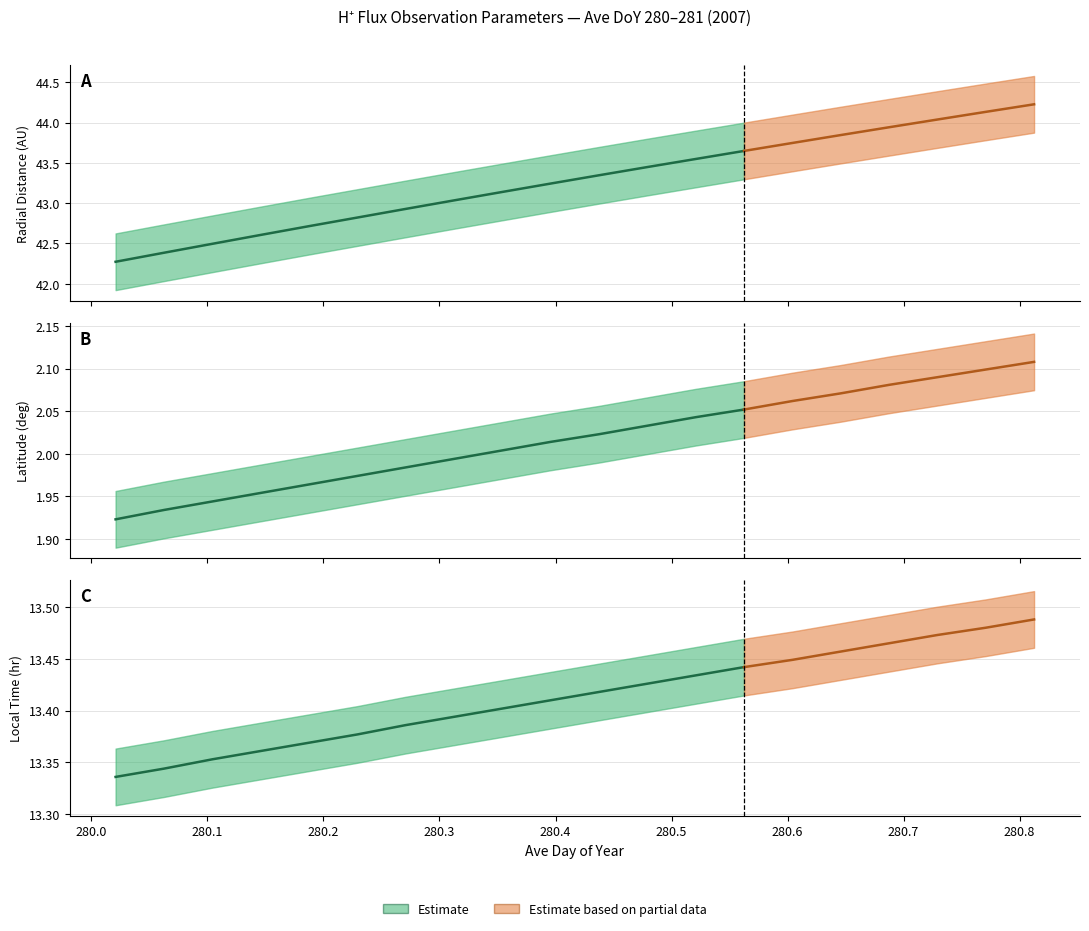

What is the highest value of the Radial_Distance series?

44.2